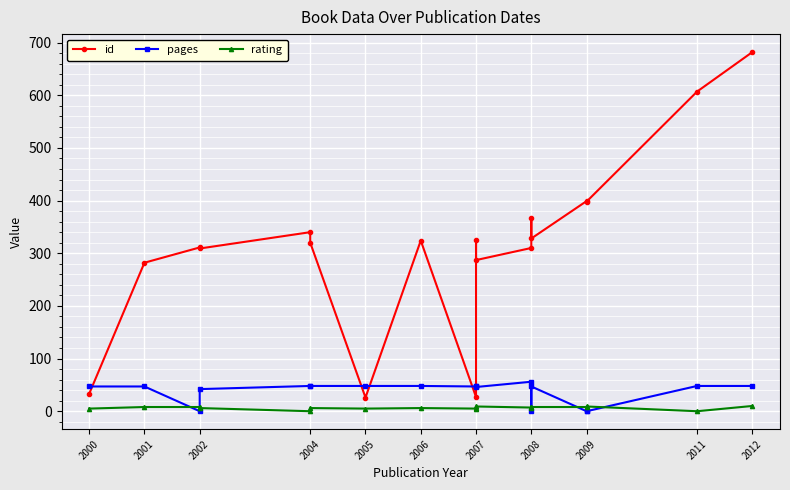

Which category has the lowest value across all series?

2002